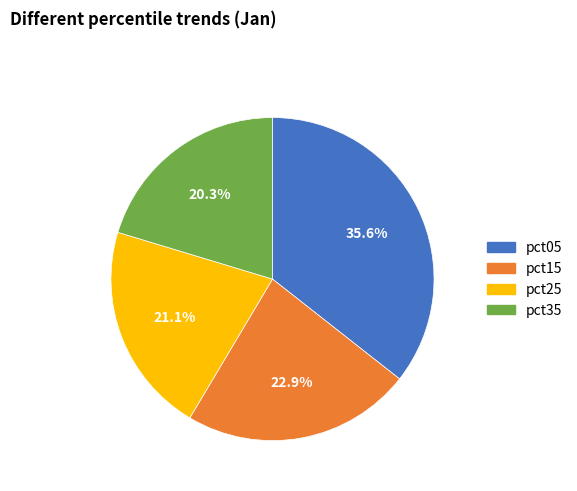

Is there a majority slice in this chart?

No